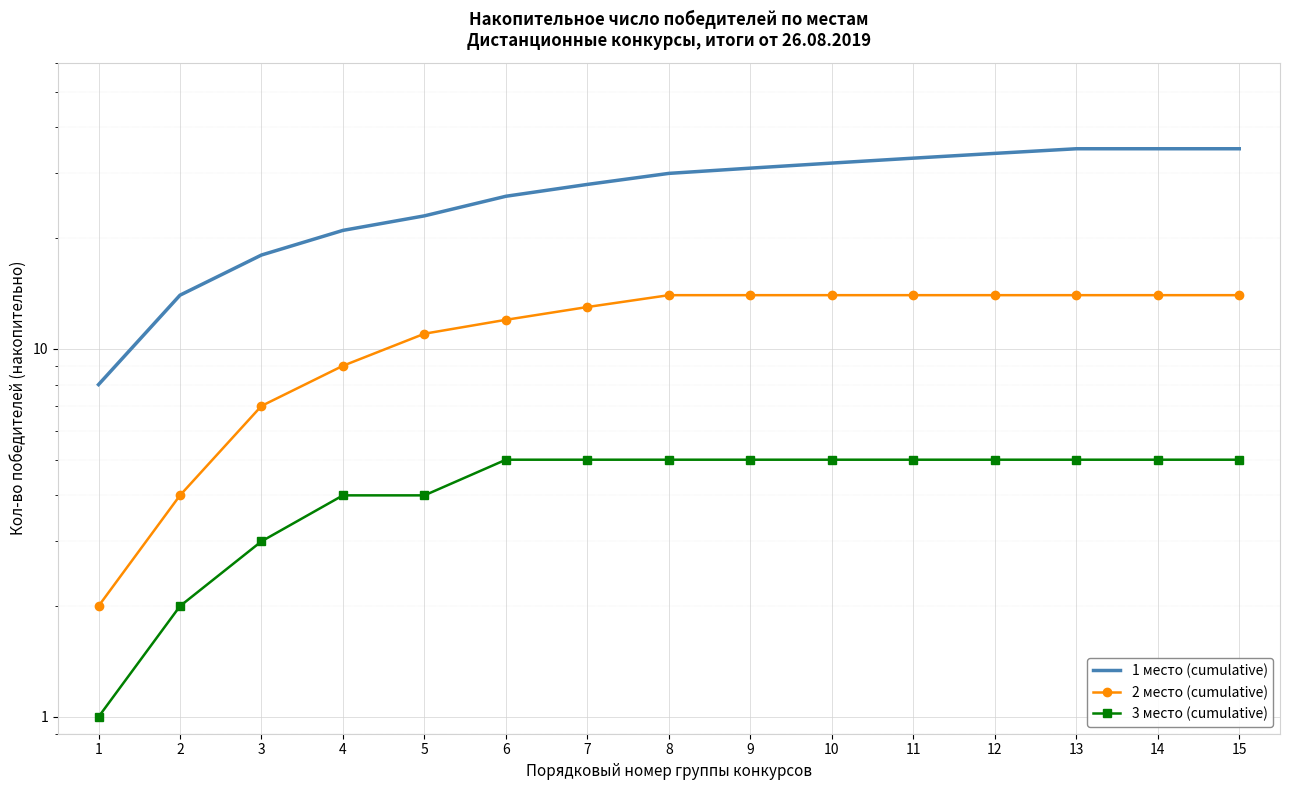

Which category has the highest value across all series?

13